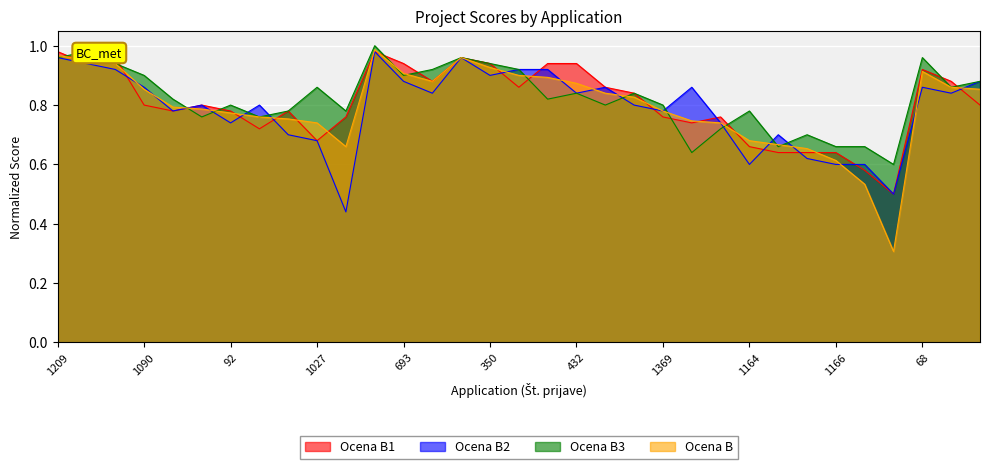

What is the minimum value for Ocena B2?

0.4